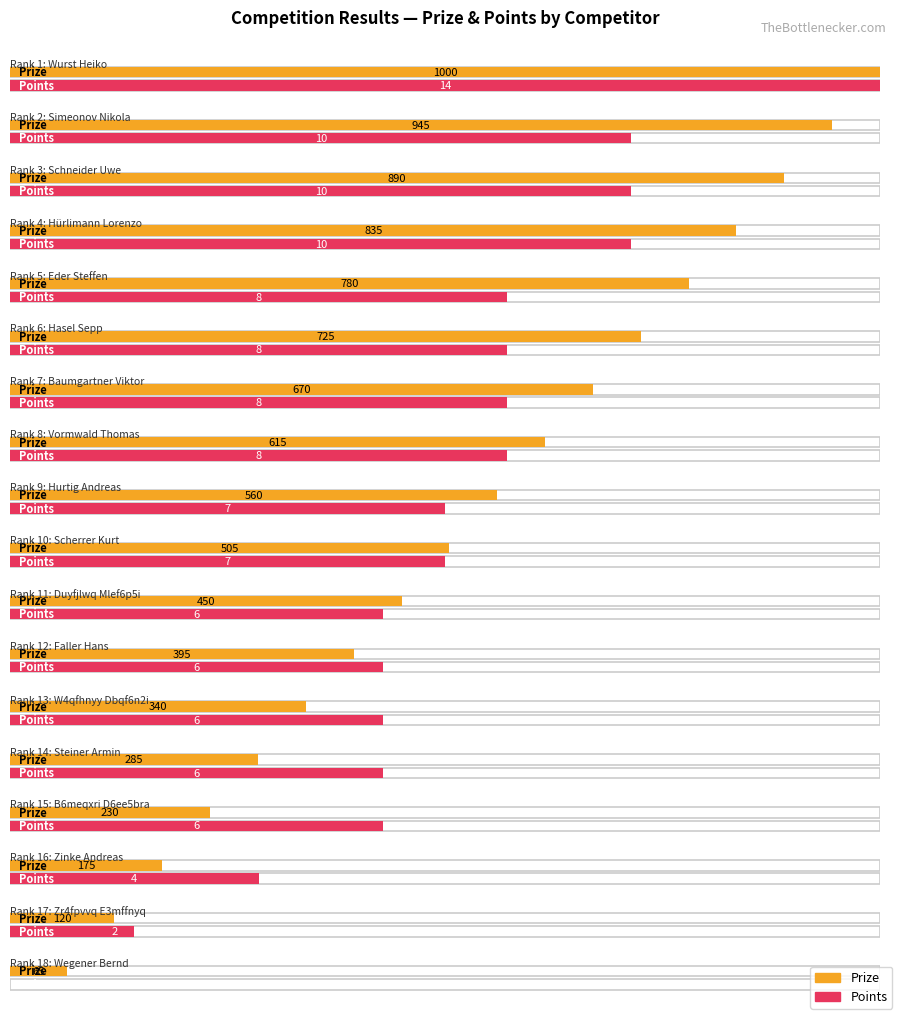

What is the difference between the maximum and minimum values in the Prize series?

935